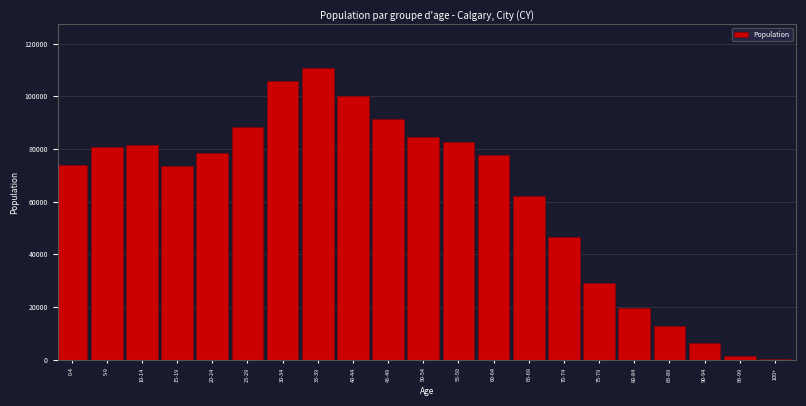

Between 70-74 and 0-4, which is larger?

0-4